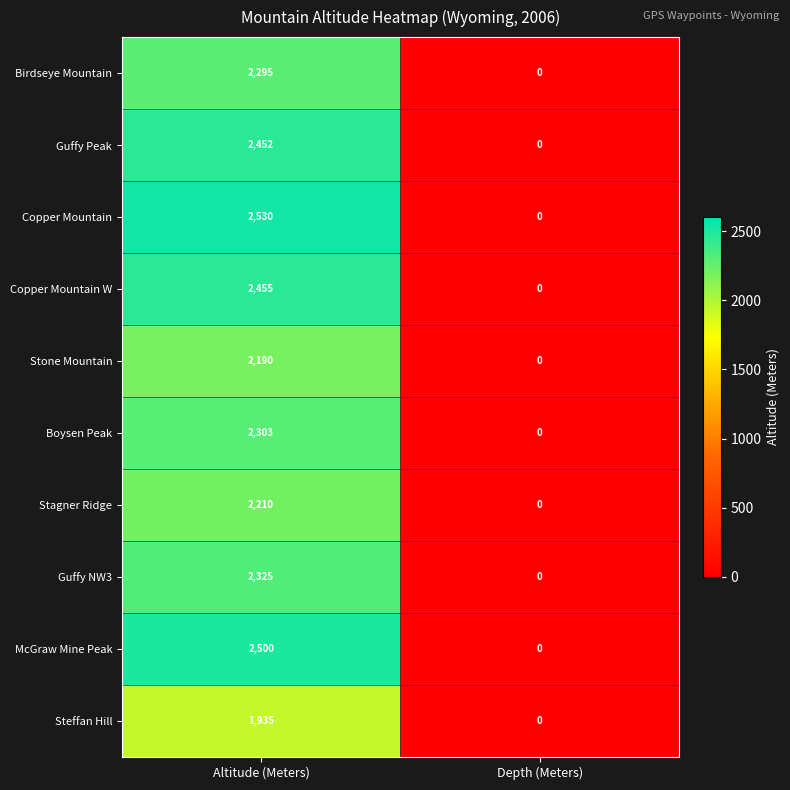

What is the difference between the Guffy NW3 values at Altitude (Meters) and Depth (Meters)?

2325